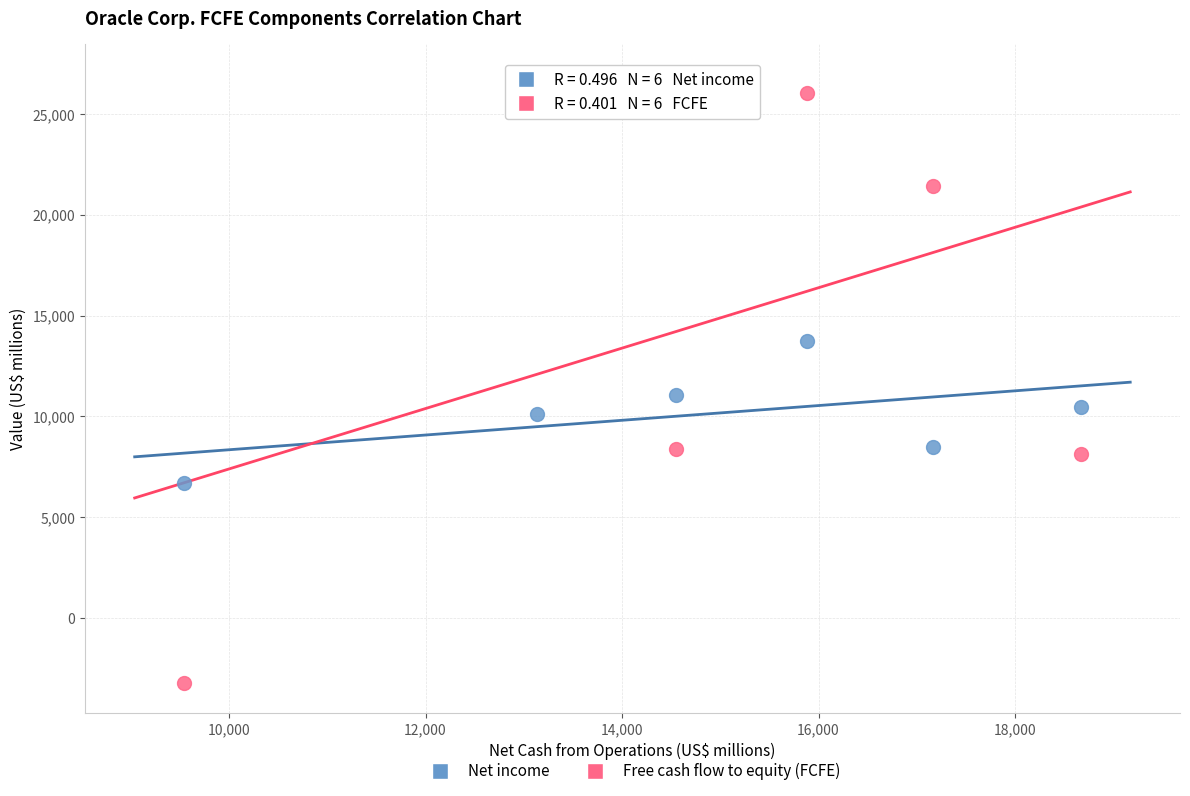

Which series contains the lowest Y value?

Free cash flow to equity (FCFE)